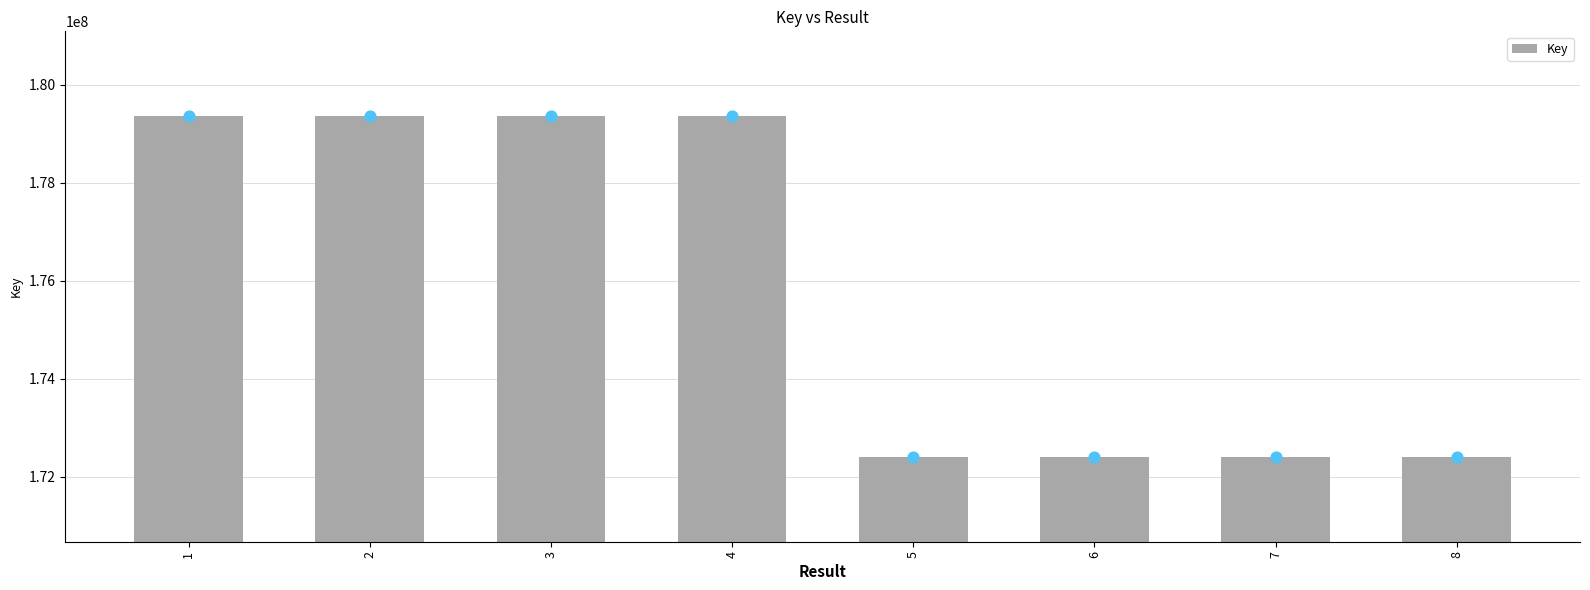

What is the change in value from 5 to 7?

+114